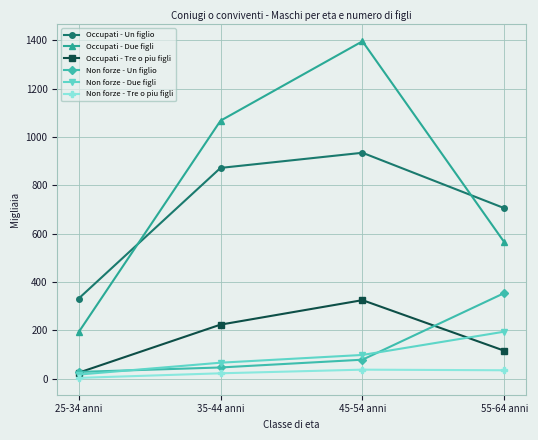

At which label does Occupati - Un figlio first exceed 871?

35-44 anni